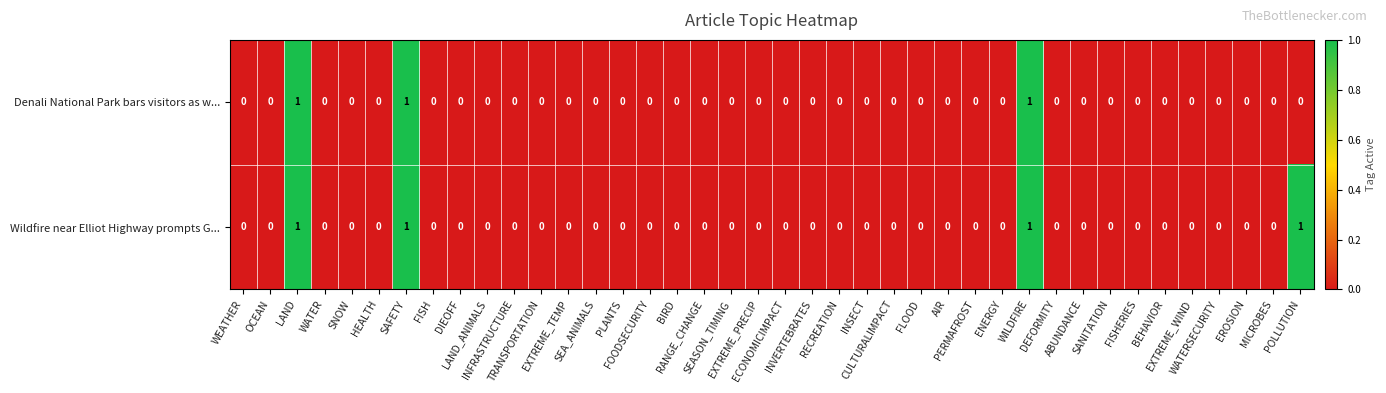

Count the number of data series in this chart.

2